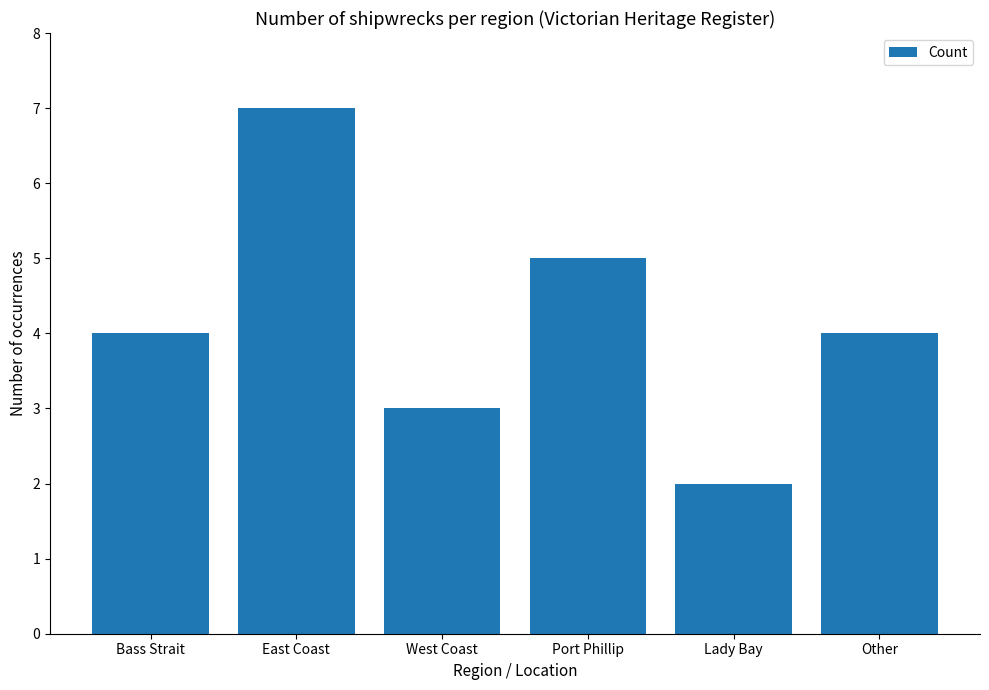

Which label corresponds to the largest value in the chart?

East Coast